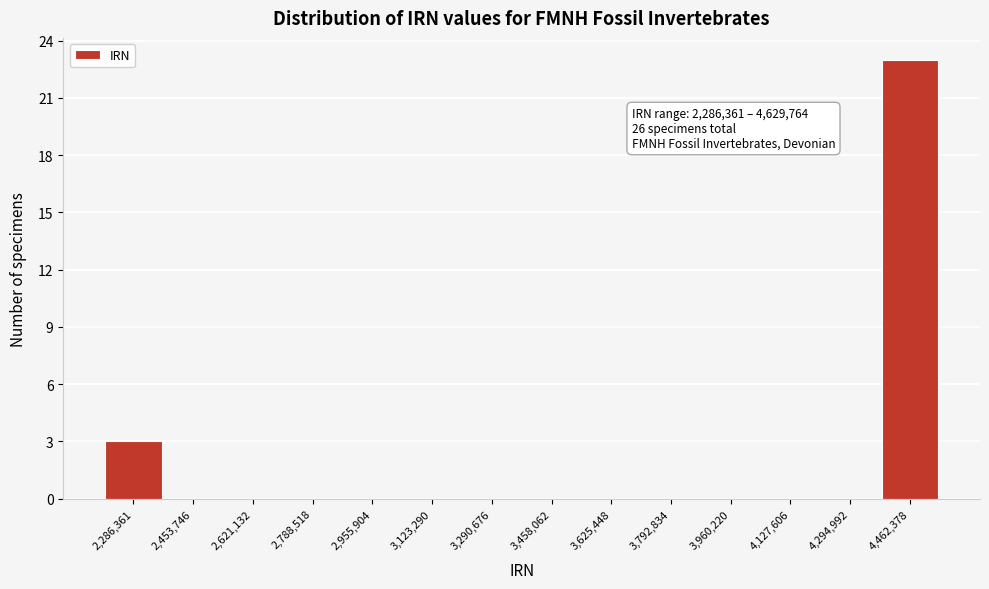

Reading left to right, list all the values displayed in this chart.

2,286,361=3	2,453,746=0	2,621,132=0	2,788,518=0	2,955,904=0	3,123,290=0	3,290,676=0	3,458,062=0	3,625,448=0	3,792,834=0	3,960,220=0	4,127,606=0	4,294,992=0	4,462,378=23